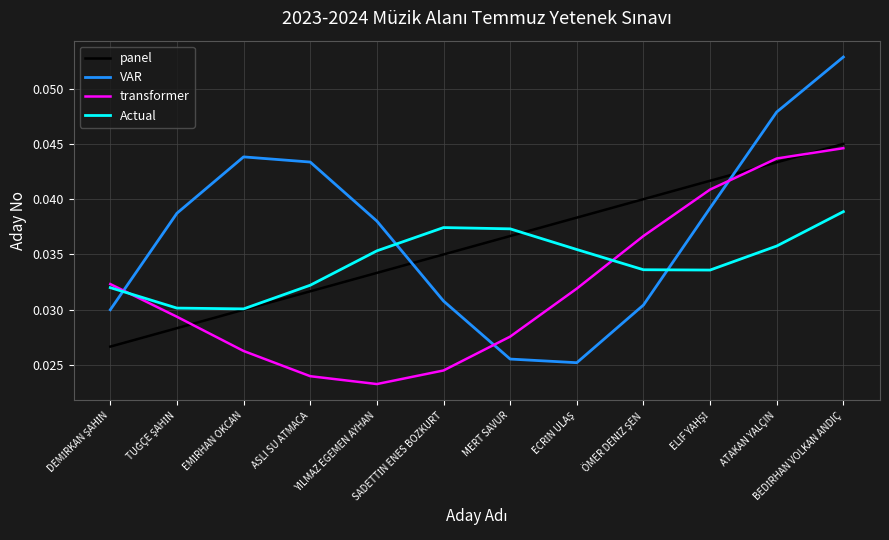

After their last crossing, which series has the higher values: Actual or transformer?

transformer